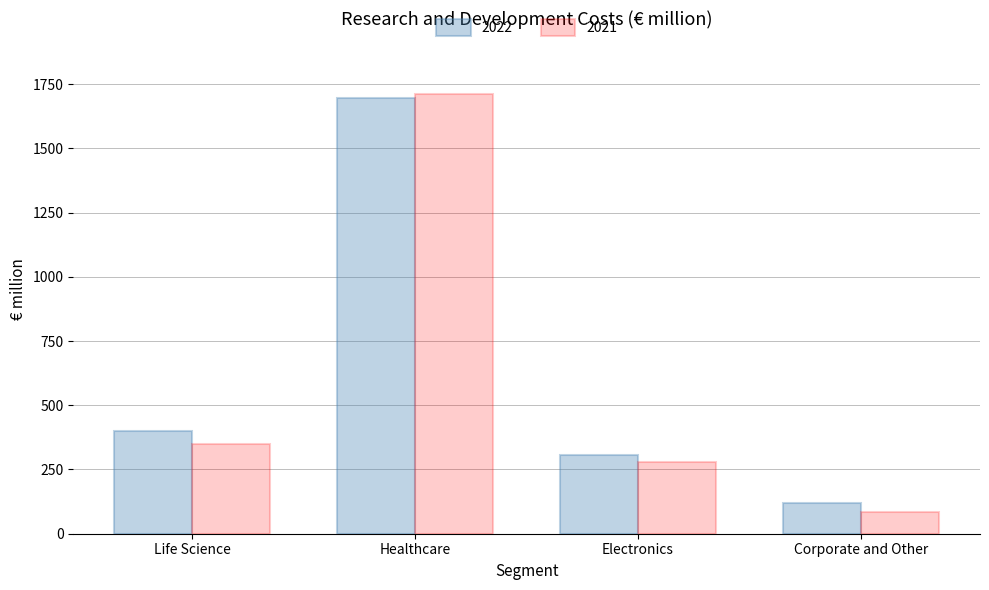

Which series has the largest total across all categories?

2022